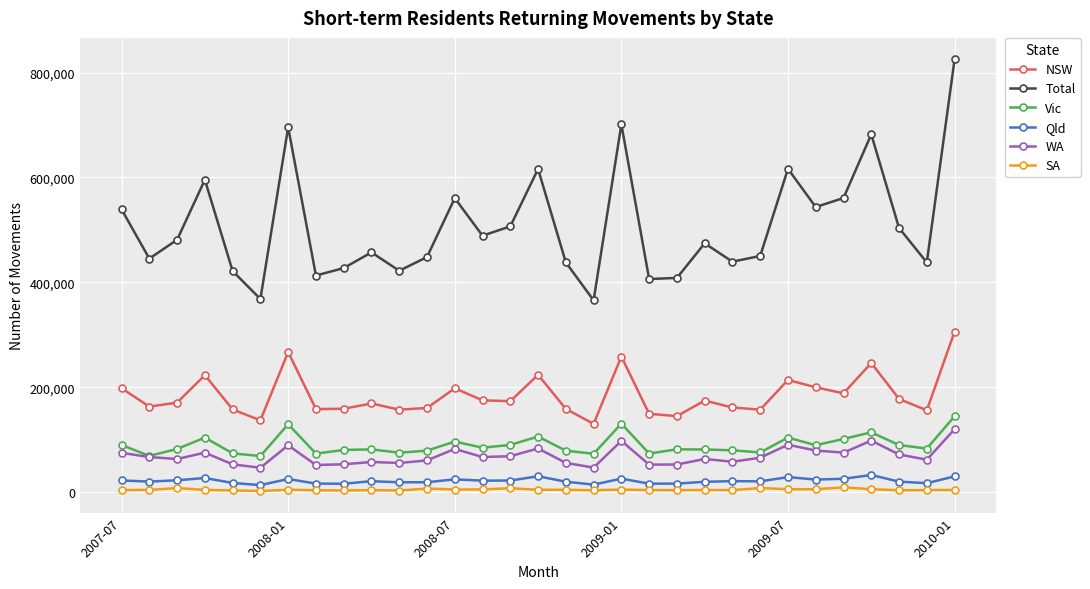

How many categories are shown in the chart?

31